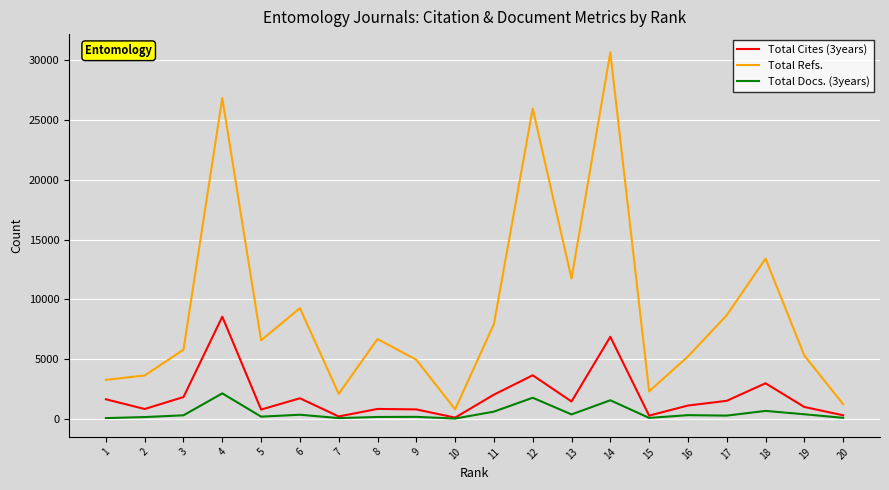

Where is Total Cites (3years) nearest to the value 4333?

12